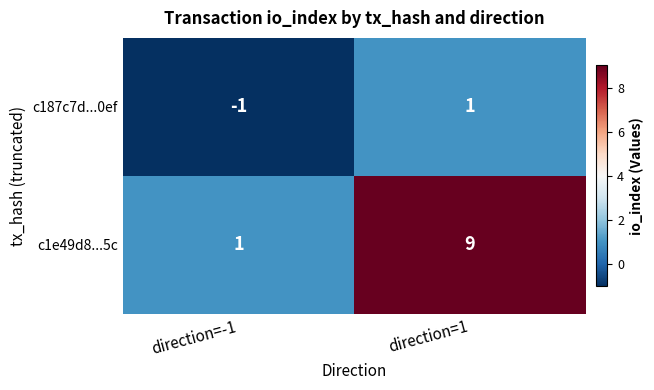

What is the spread (max minus min) of values at direction=1?

8